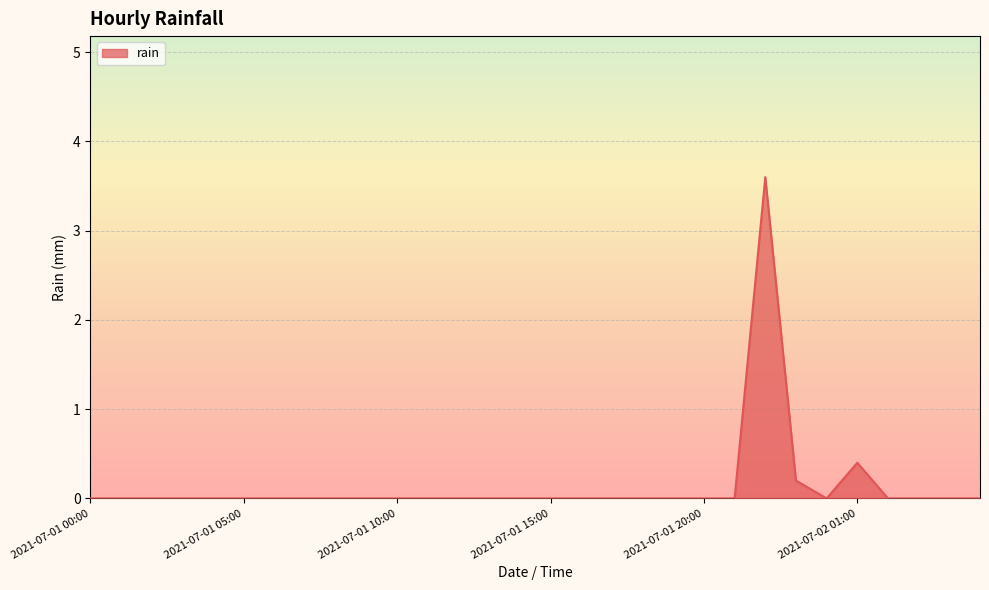

Does the chart display data point markers on the line(s)?

No